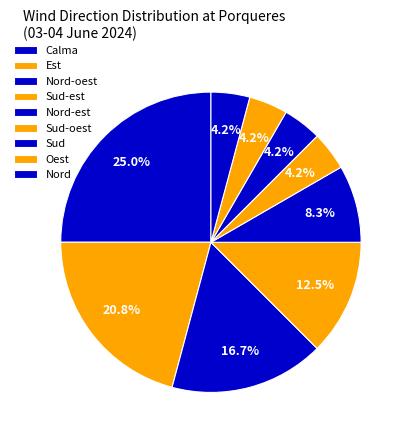

To the nearest percent, what portion does Nord represent?

4%